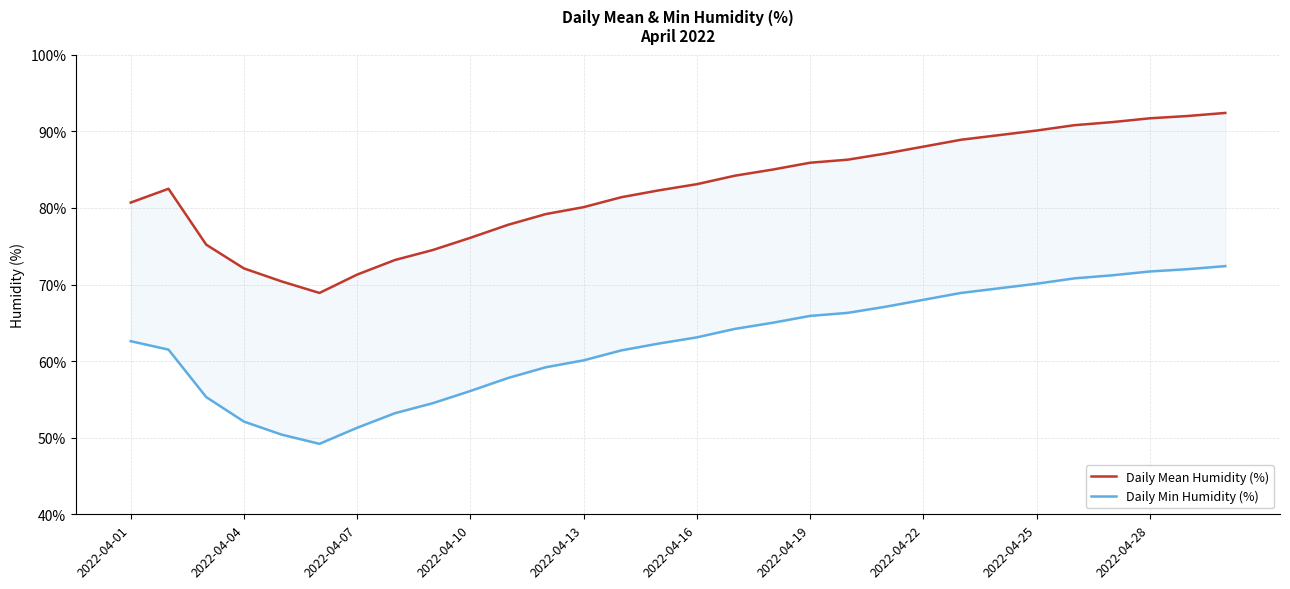

Between 26 and 16, which is larger?

26